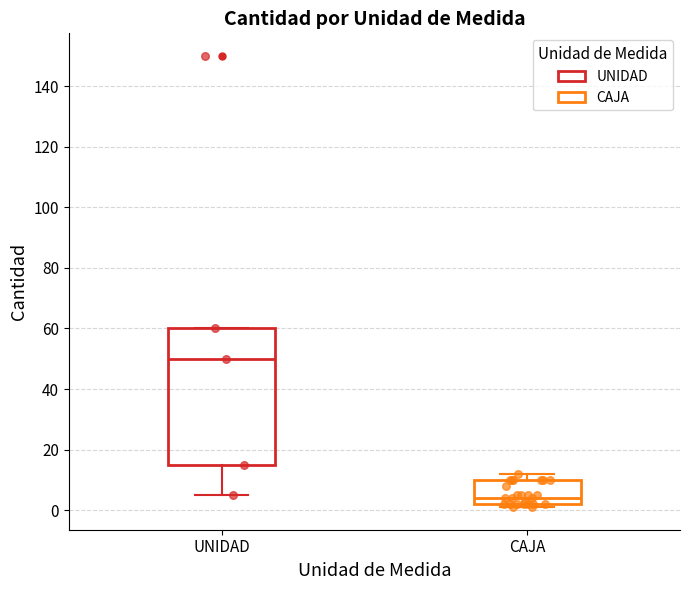

Reading left to right, transcribe this box plot: for each box, give where its median line is, the range the box spans, and where its two whiskers end, as read against the y-axis. The values are not printed on the chart, so give them approximately, as read against the axis.

UNIDAD: median 50, box 16 to 60, whiskers 6 to 60
CAJA: median 4, box 2 to 10, whiskers 2 (just below the box's lower edge) to 12